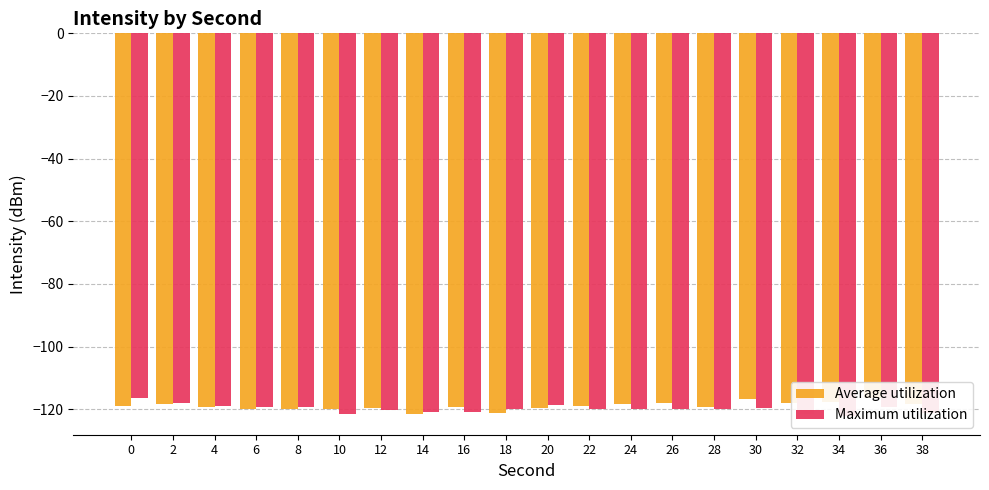

At which label is Average utilization closest to -118?

32